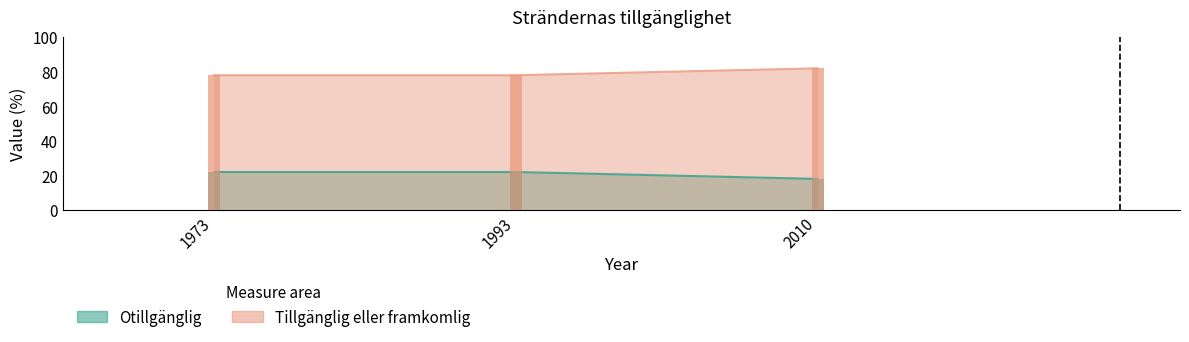

What are all the series names shown in the legend?

Otillgänglig, Tillgänglig eller framkomlig